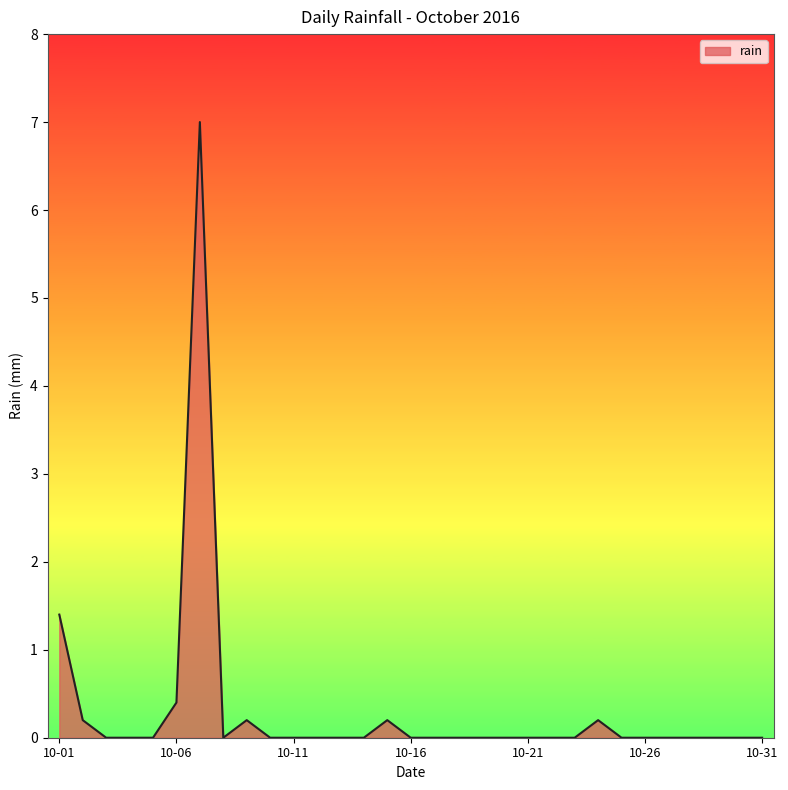

What is the greatest value displayed?

7.0